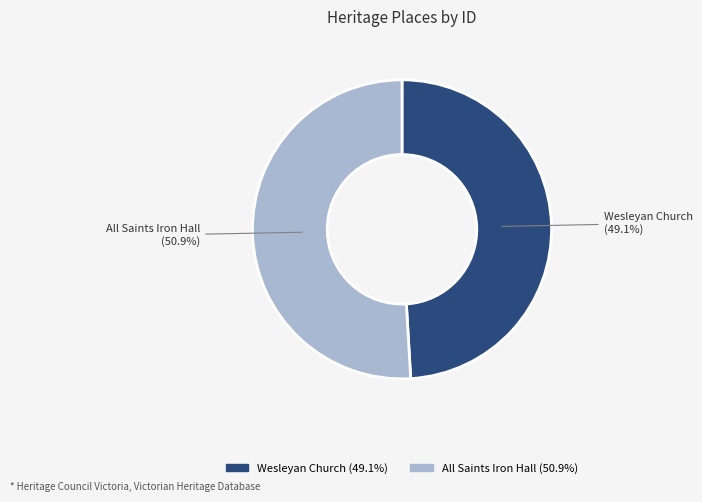

To the nearest percent, what is the difference between the All Saints Iron Hall and Wesleyan Church slice percentages?

2%